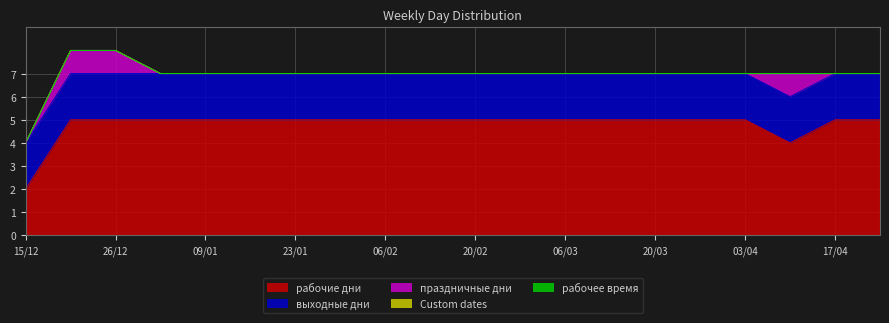

Does the chart display data point markers on the line(s)?

No